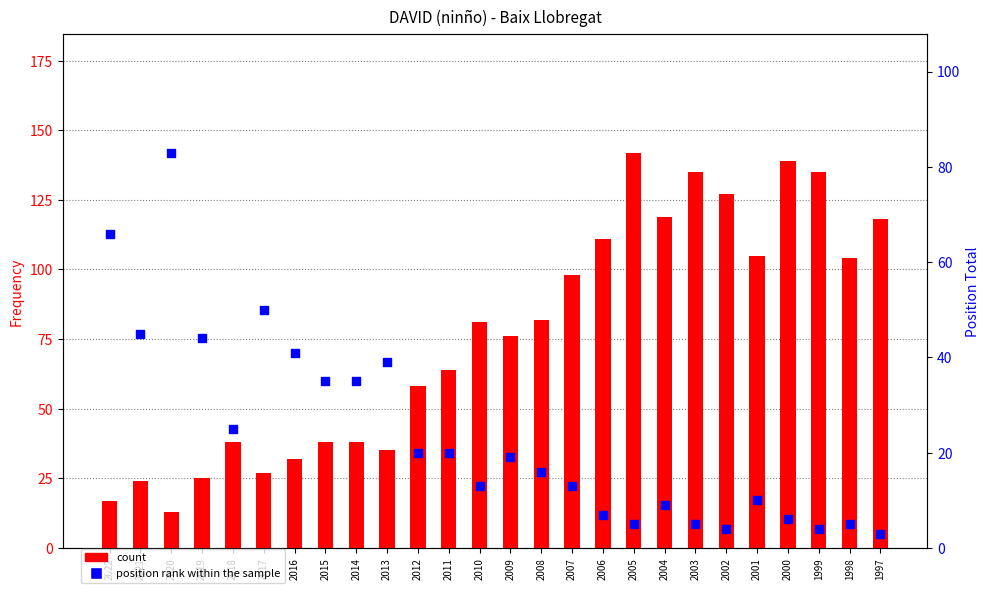

Which series has the largest total across all categories?

count